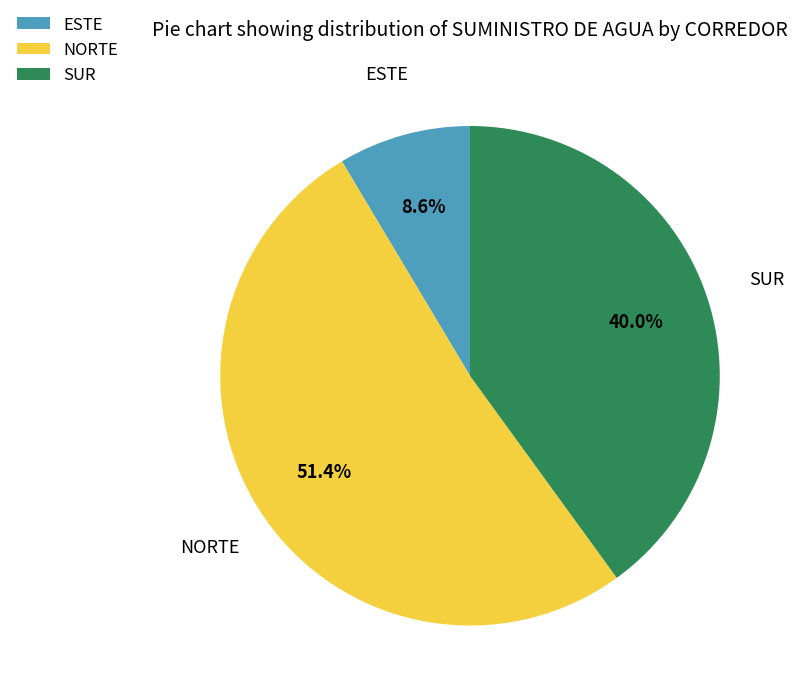

Which slice is the largest?

NORTE